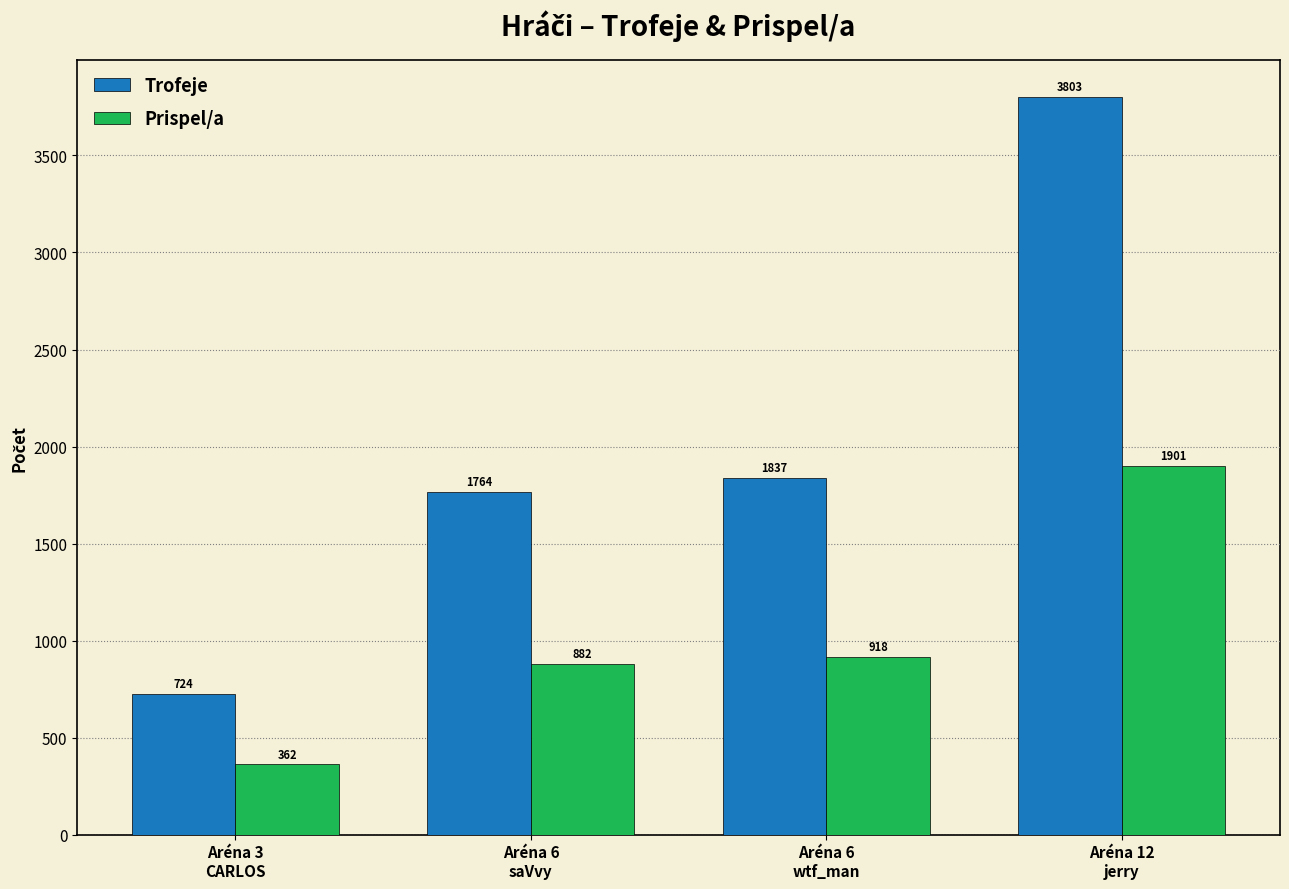

Rank the series by their maximum value, from highest to lowest.

Trofeje, Prispel/a